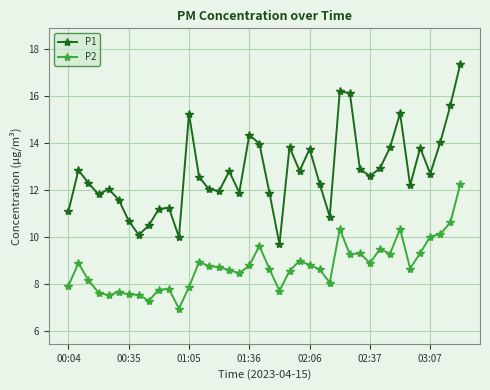

True or false: P1 has more than 0 points higher than both neighbors.

True